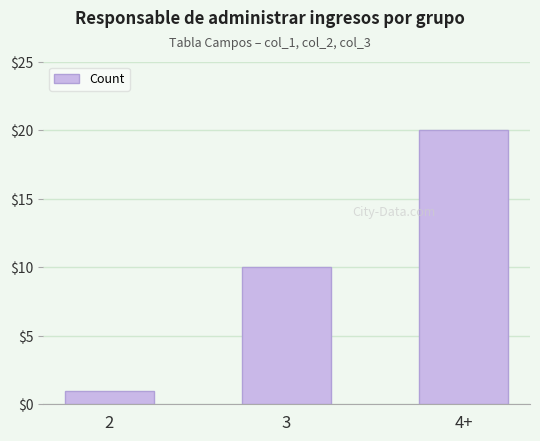

Is it true that the value at 2 is 1?

True